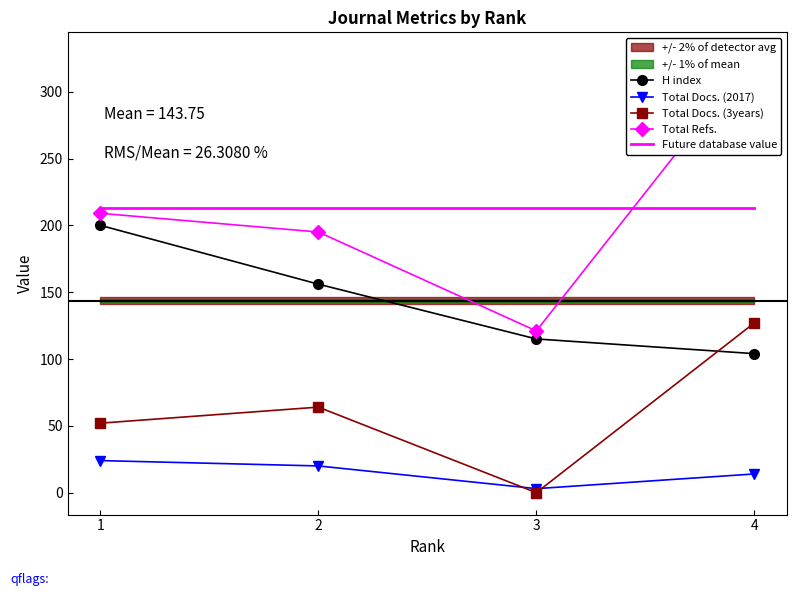

Is the value of Future database value at 1 greater than the value of Total Docs. (3years) at 4?

Yes